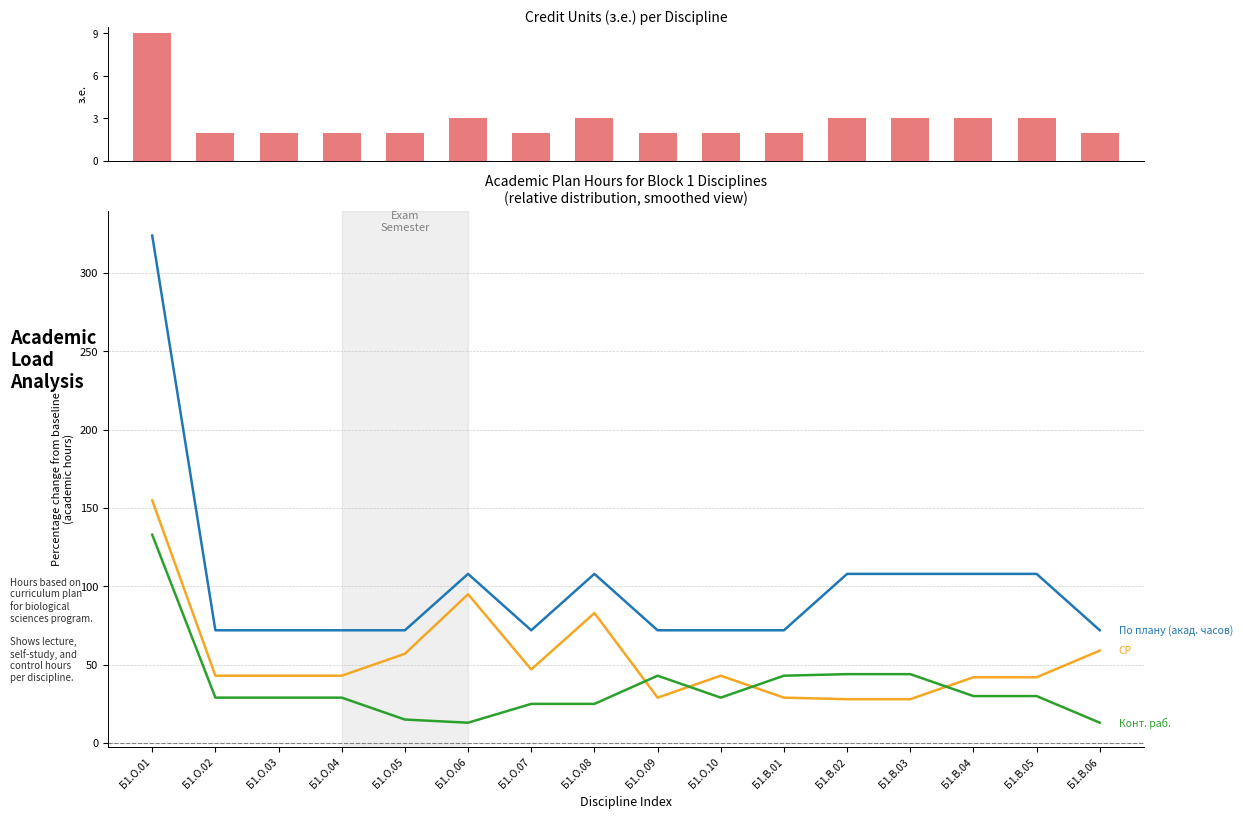

What is the difference between the maximum and minimum values in the з.е. series?

7